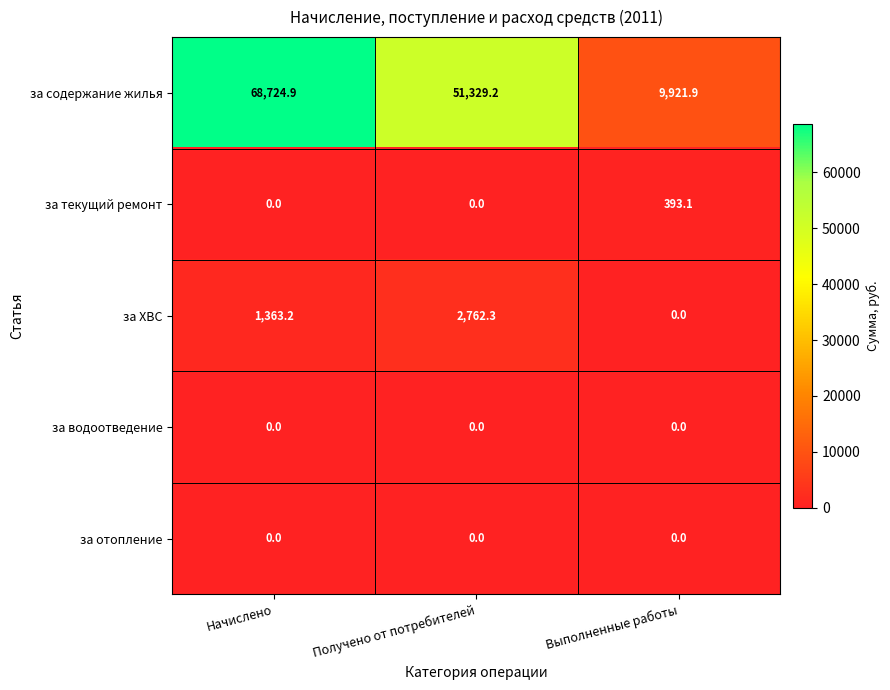

What is the maximum value for за ХВС?

2762.3